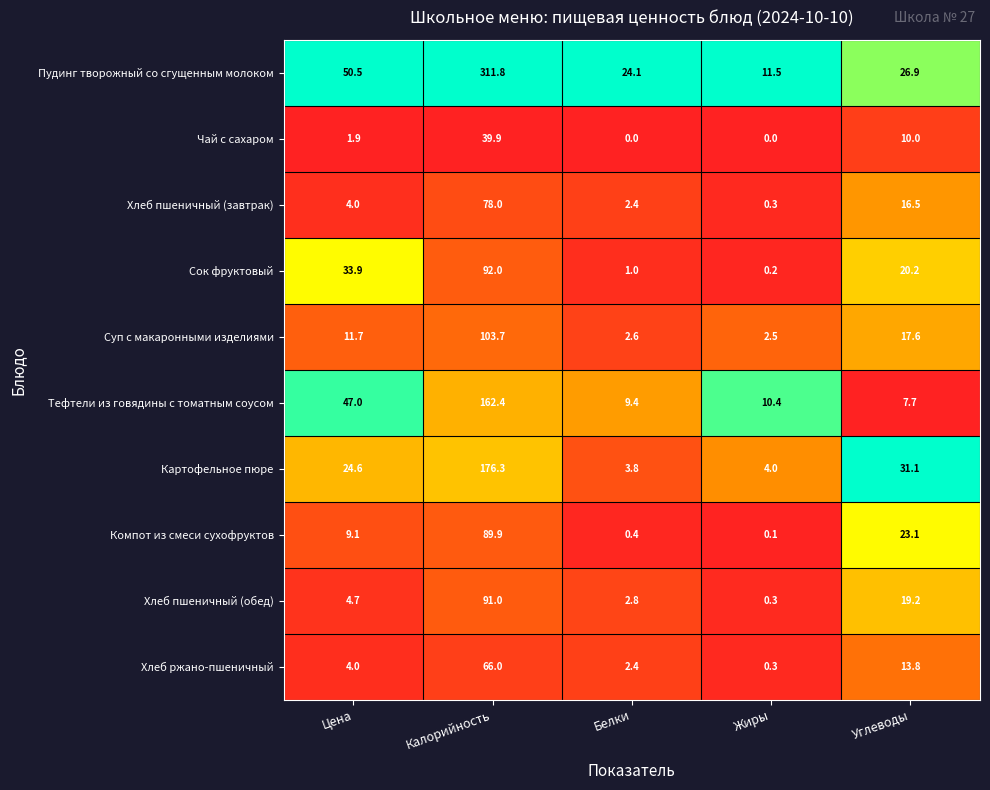

What is the sum of all Сок фруктовый values?

147.3